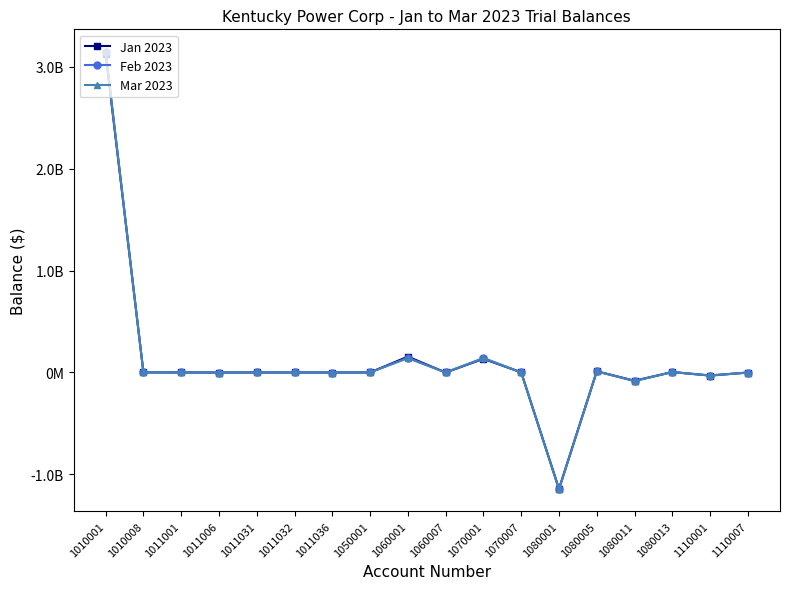

Does the chart have visible grid lines?

No